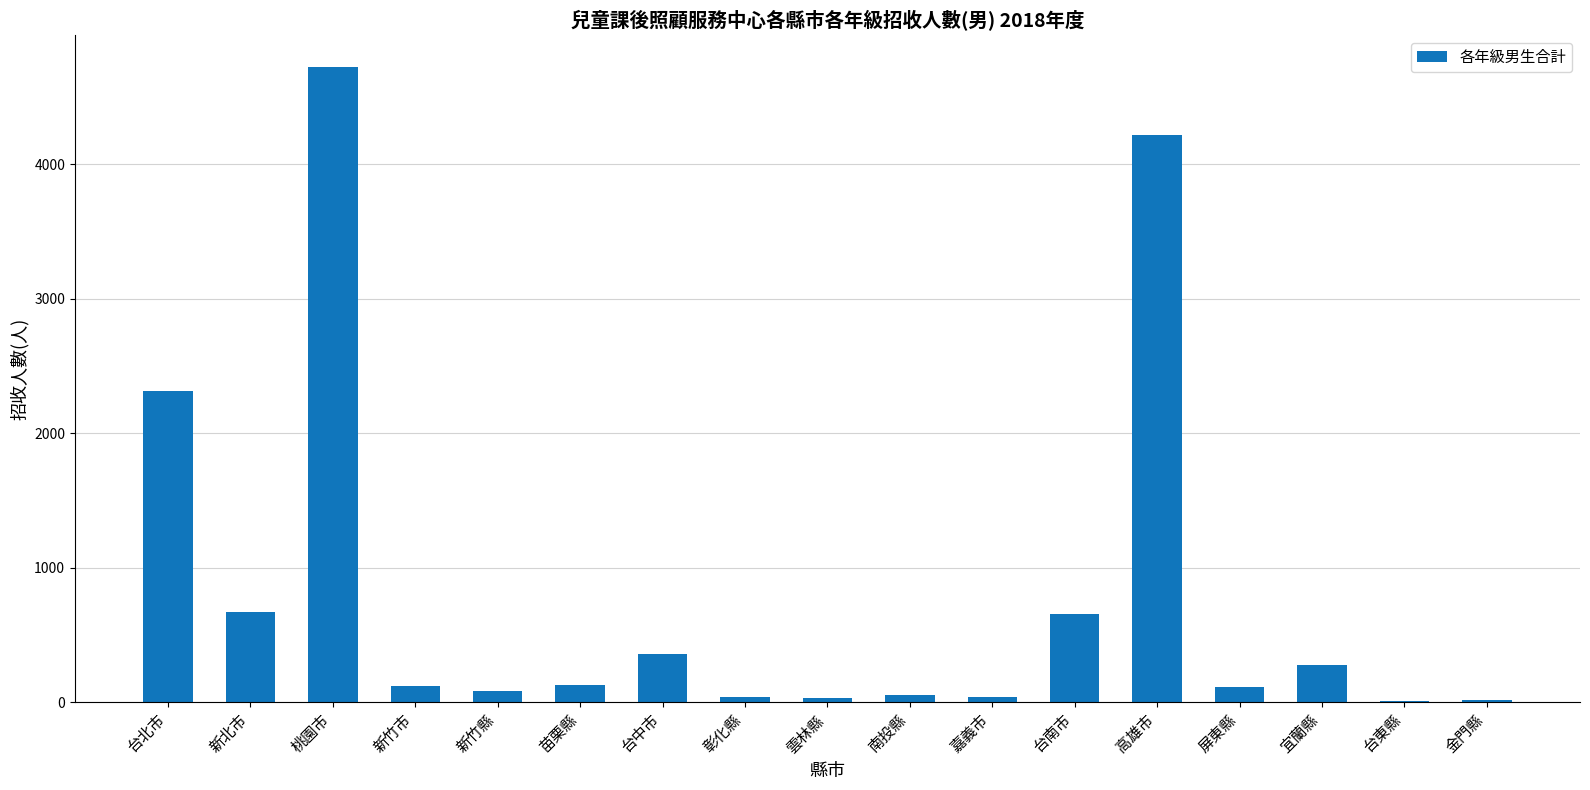

At which label does the data first exceed 121?

台北市